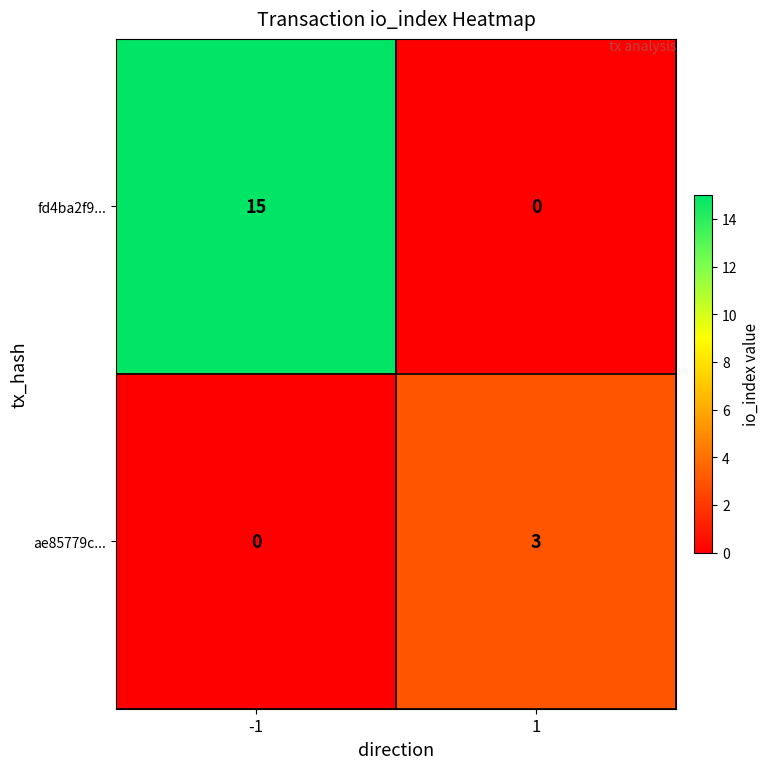

What is the sum of the fd4ba2f9... values at 1 and -1?

15